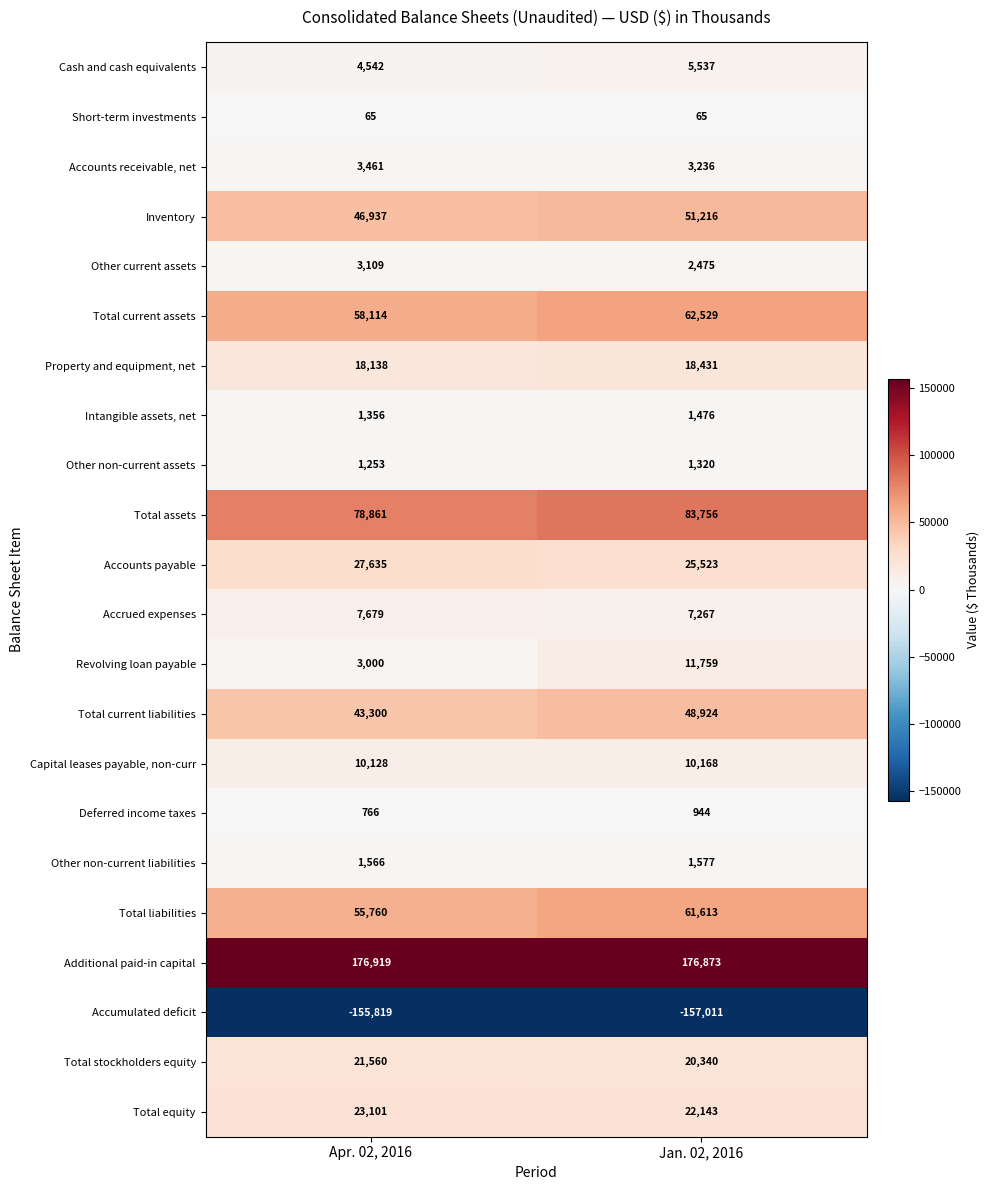

What is the difference between the maximum and minimum values in the Total equity series?

958